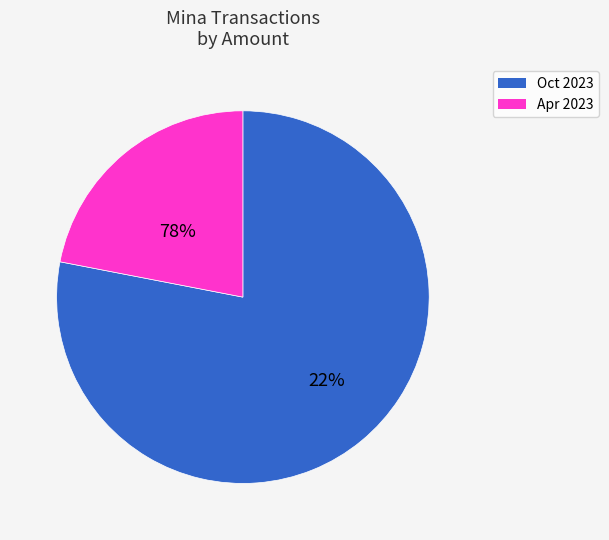

Does 299512 account for over 50% of the chart?

No